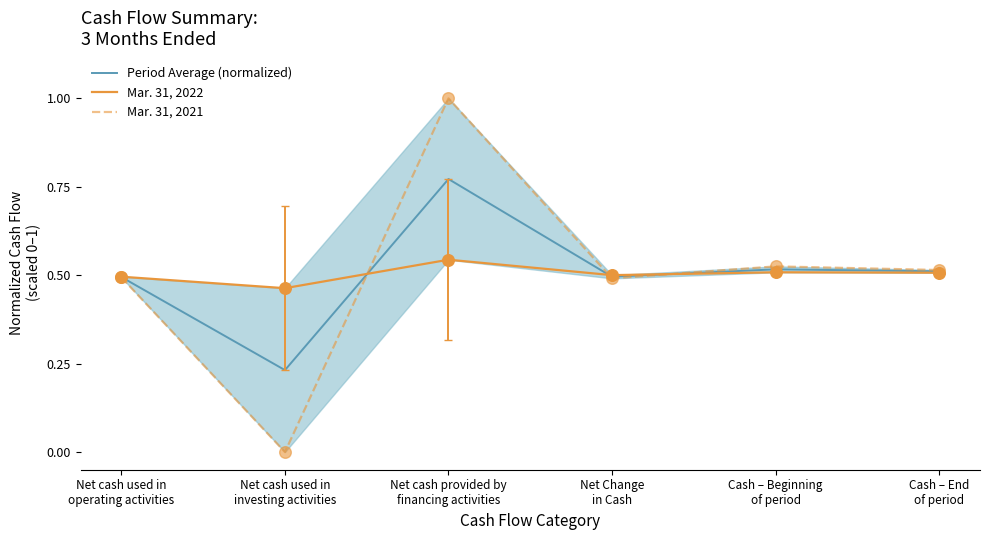

Which series reaches the minimum Y coordinate?

Mar. 31, 2021